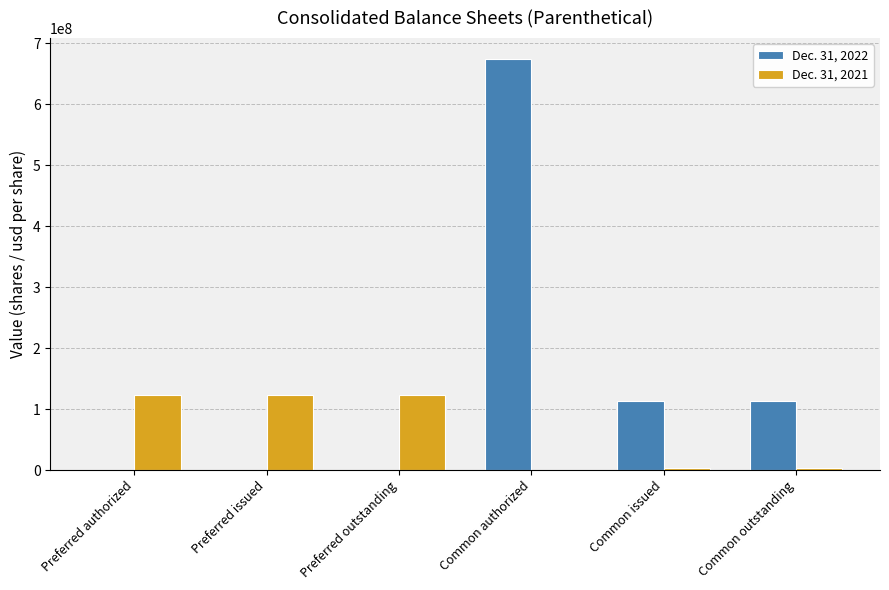

What is the greatest value displayed?

675000000